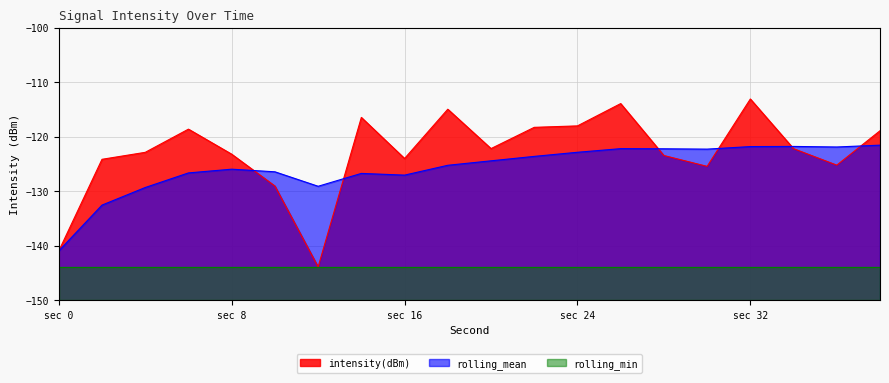

Rank the series by their maximum value, from highest to lowest.

intensity(dBm), rolling_mean, rolling_min